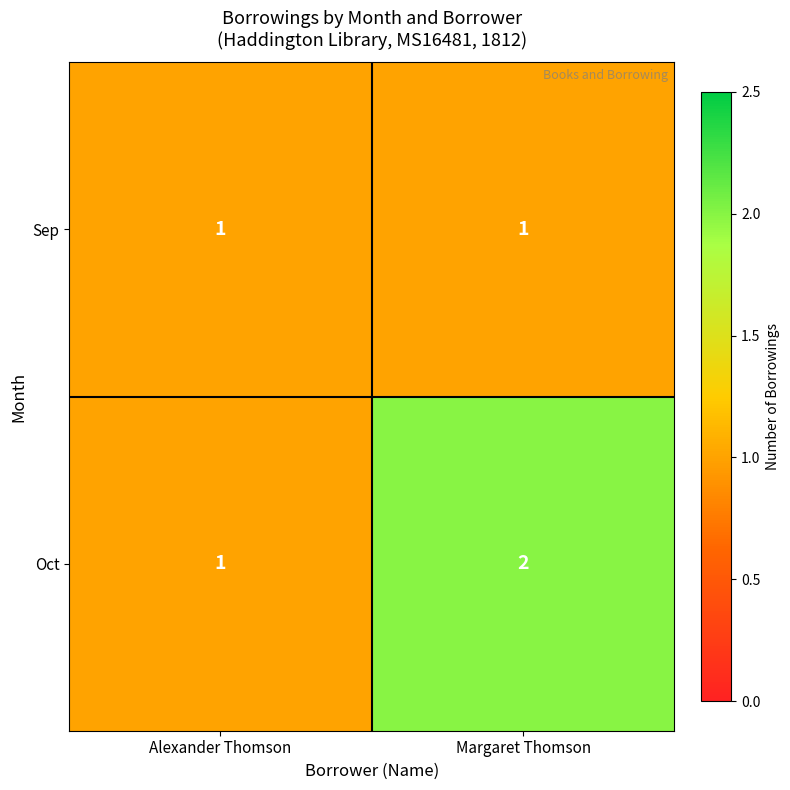

The value of Sep at Alexander Thomson is 2. True or false?

False